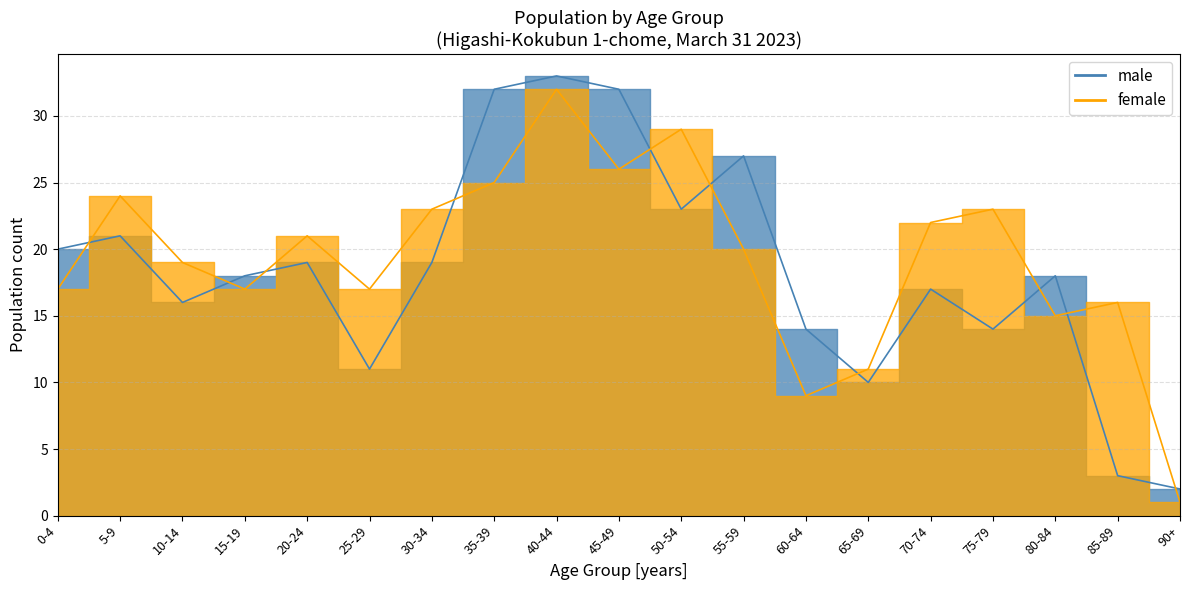

List the series in order of their overall mean, highest first.

female, male